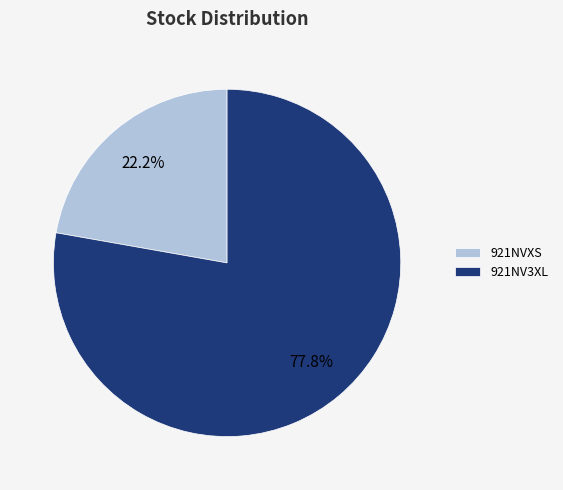

To the nearest percent, what portion does 921NV3XL represent?

78%